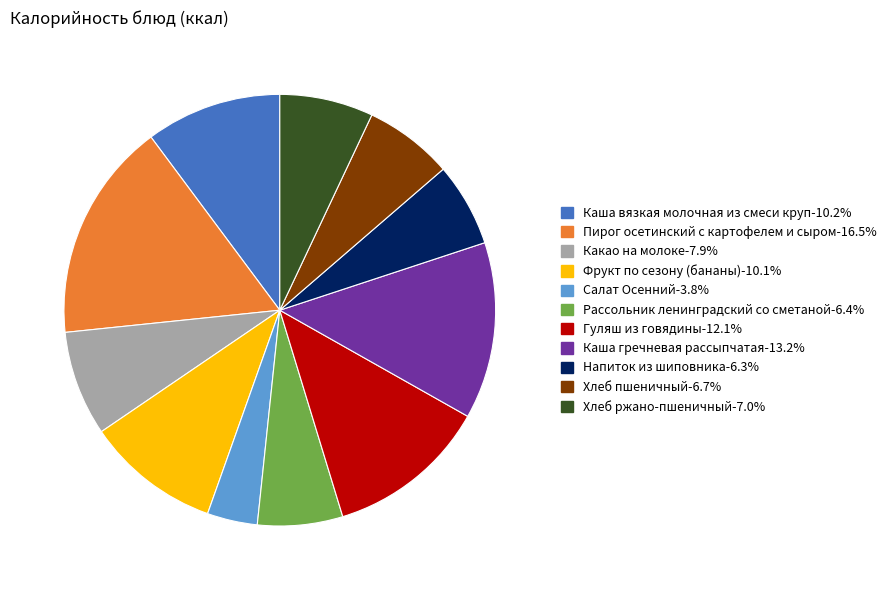

What is the largest slice in the pie chart?

Пирог осетинский с картофелем и сыром